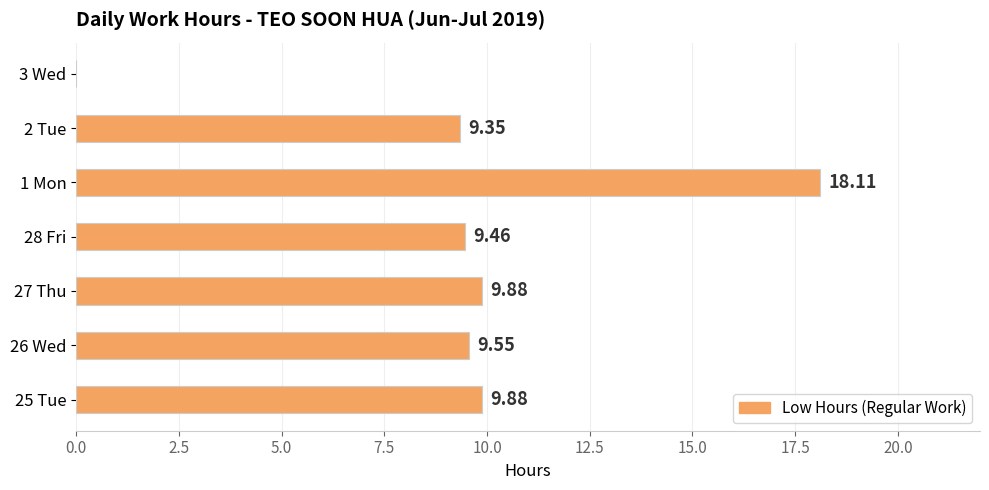

Approximately how many times larger is the value at 26 Wed compared to 1 Mon?

0.5